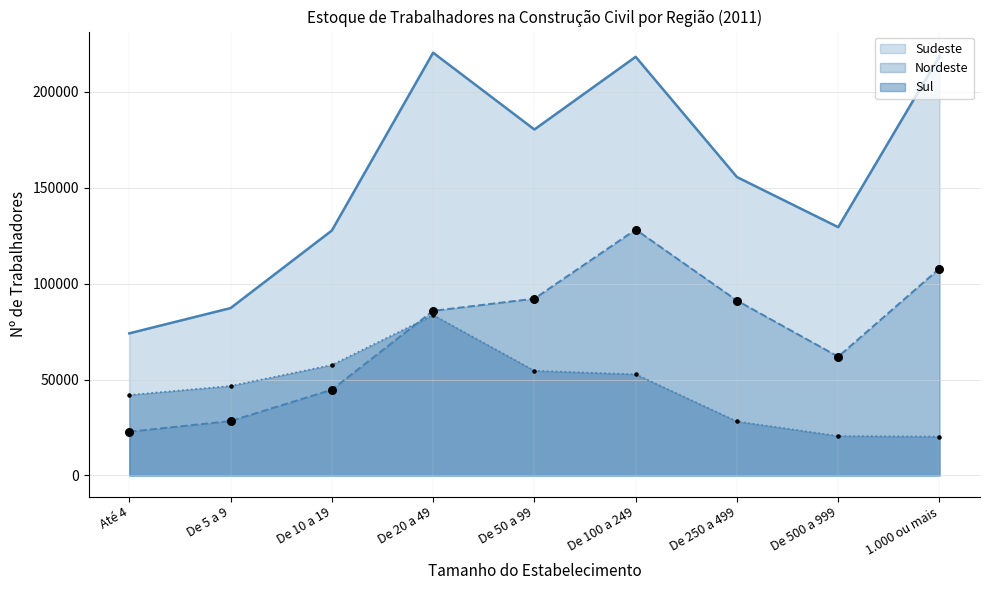

What is the total value across all series at 1.000 ou mais?

346605